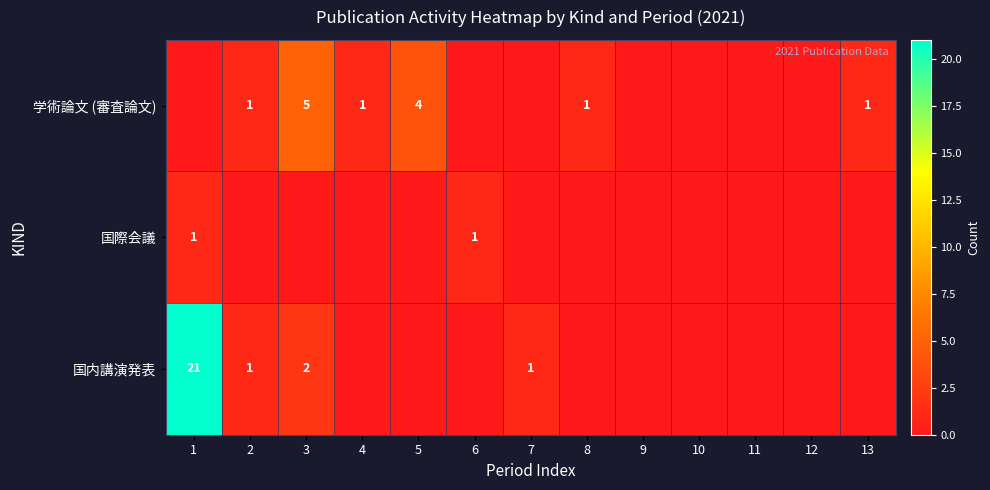

The 学術論文 (審査論文) series shows 2 at 5. True or false?

False